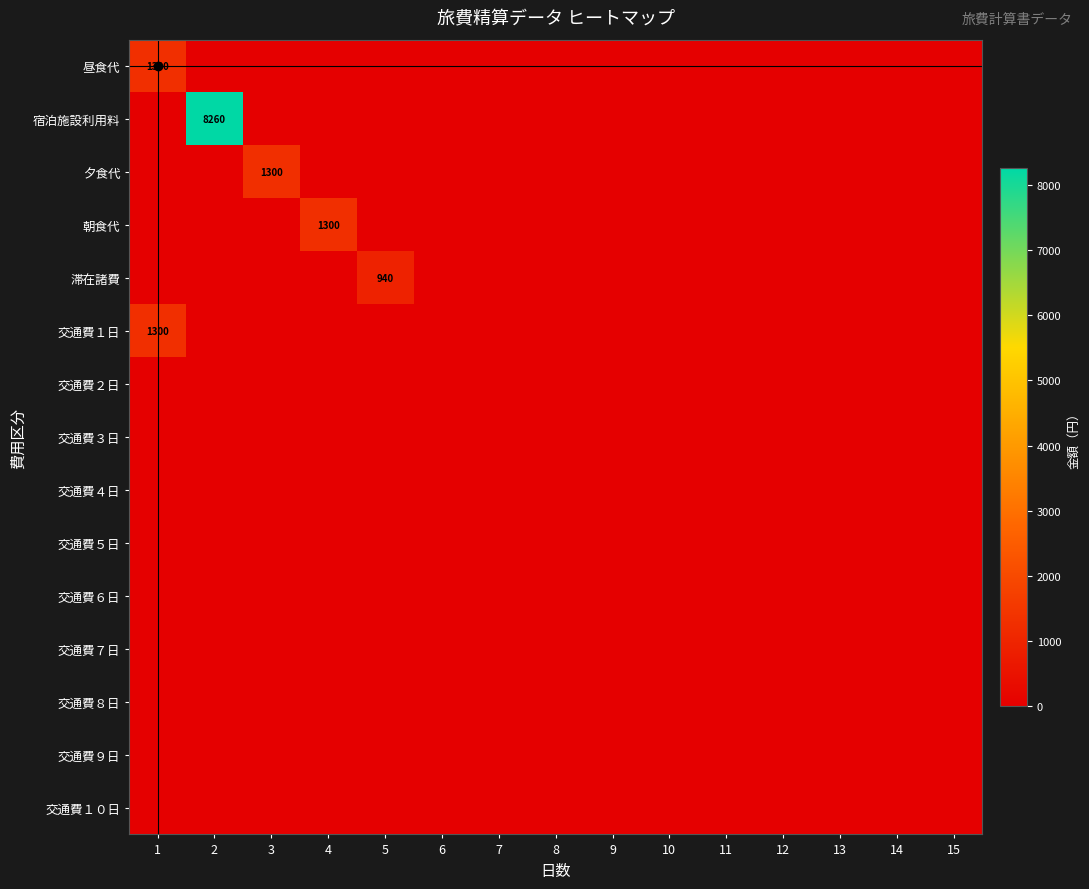

What is the maximum value shown in the chart?

8260